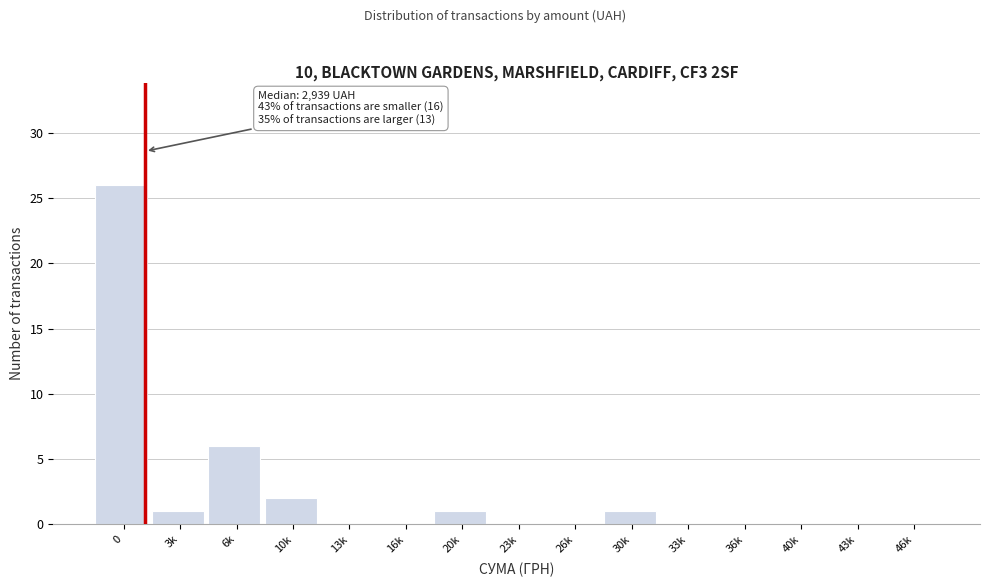

Reading left to right, list all the values displayed in this chart.

0=26	3k=1	6k=6	10k=2	13k=0	16k=0	20k=1	23k=0	26k=0	30k=1	33k=0	36k=0	40k=0	43k=0	46k=0